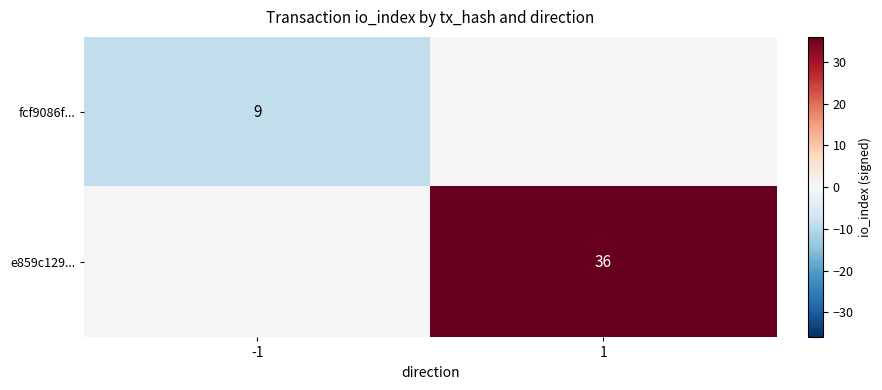

Is the value of e859c129... at 1 greater than the value of fcf9086f... at -1?

Yes